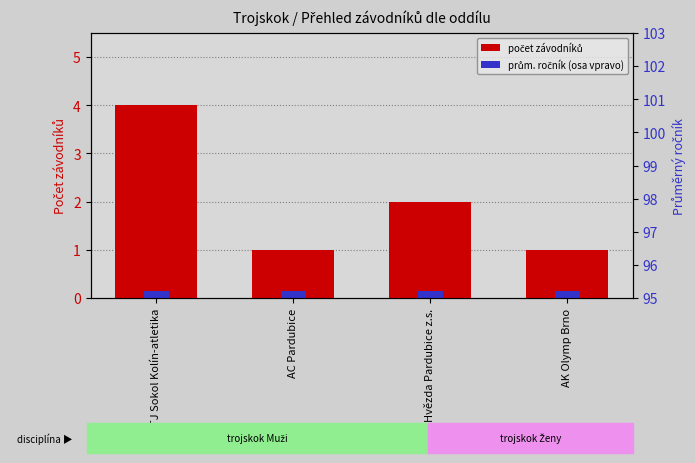

Reading right to left, transcribe all the data shown in this chart.

AK Olymp Brno=1	Hvězda Pardubice z.s.=2	AC Pardubice=1	TJ Sokol Kolín-atletika=4